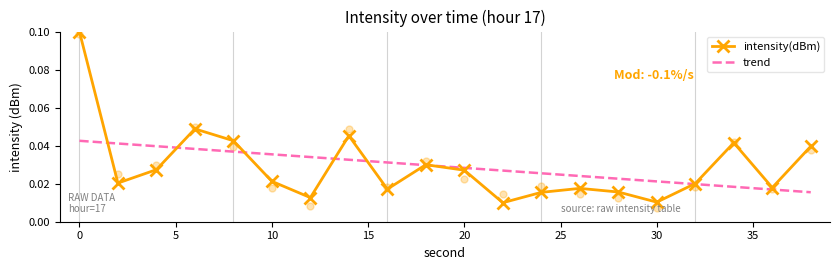

At how many categories does at least one series exceed 0?

20